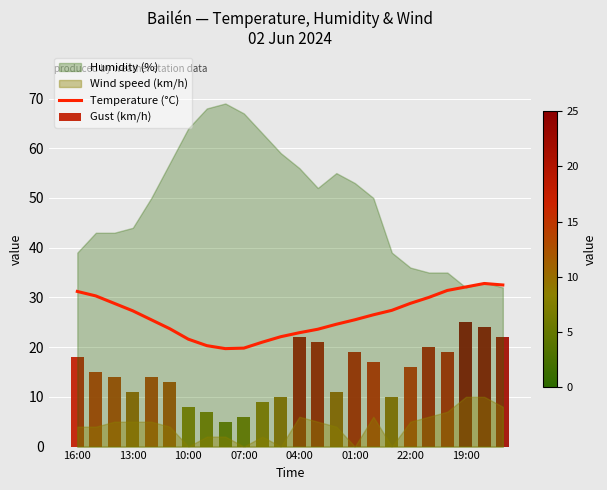

How many values exceed 26?

12